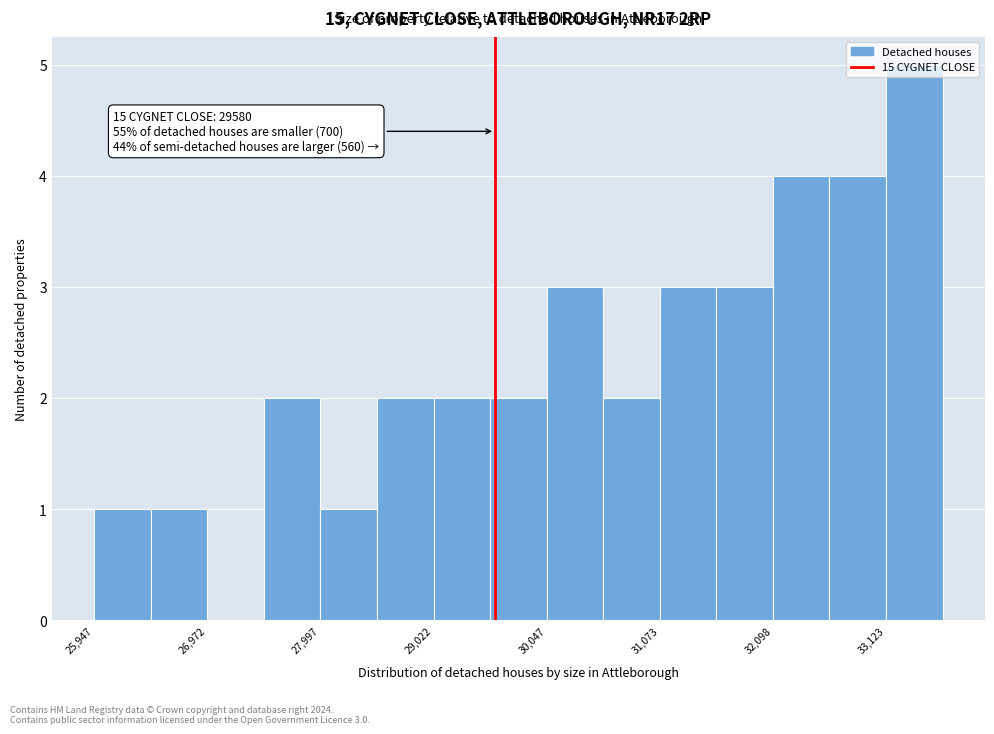

Around what value on the x-axis is the tallest bar? Give the approximate position of its centre, as read against the axis.

33400